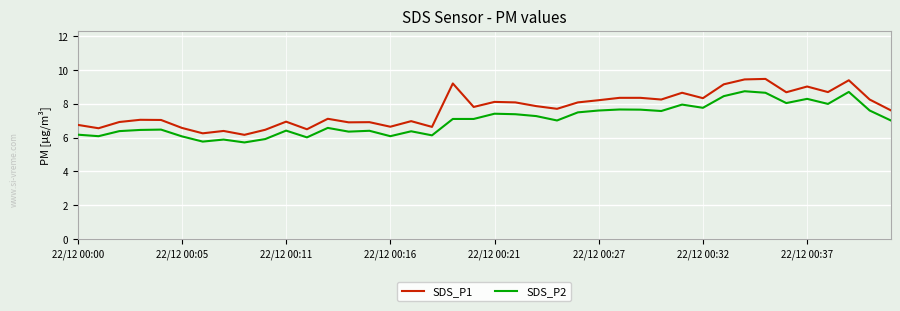

True or false: SDS_P1 and SDS_P2 cross at least once.

False